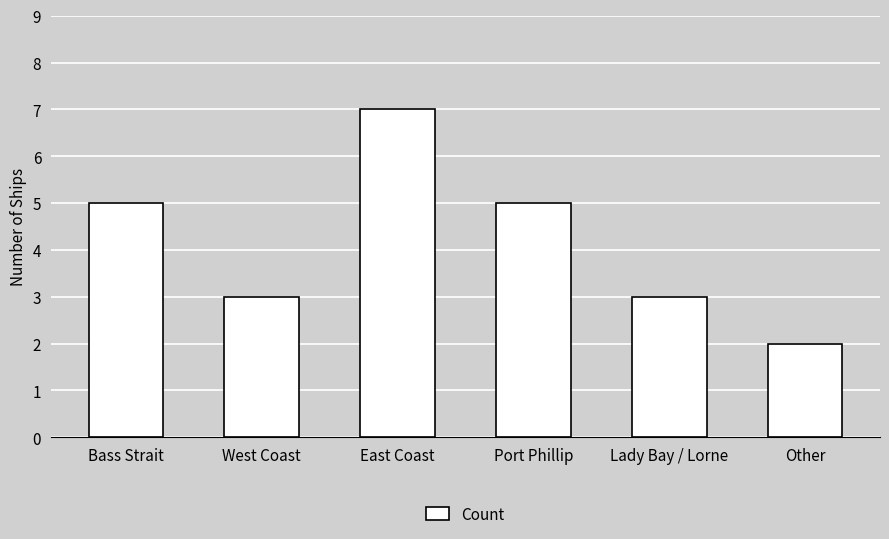

Reading left to right, list all the values displayed in this chart.

5	3	7	5	3	2